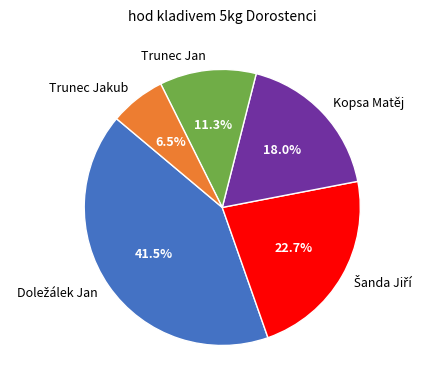

Is Trunec Jakub the majority of the pie?

No